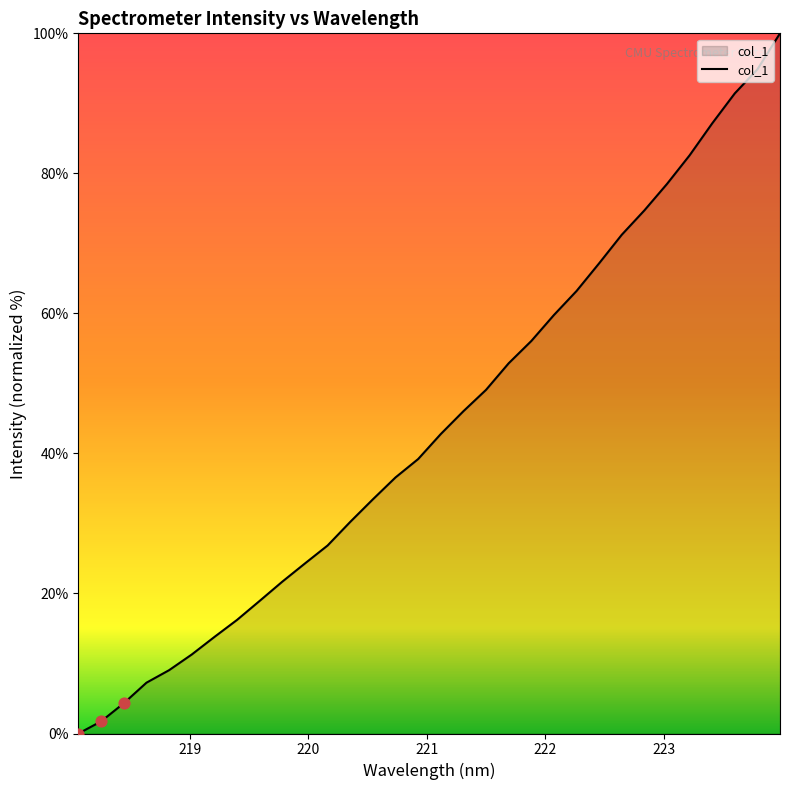

What is the greatest value displayed?

100.0